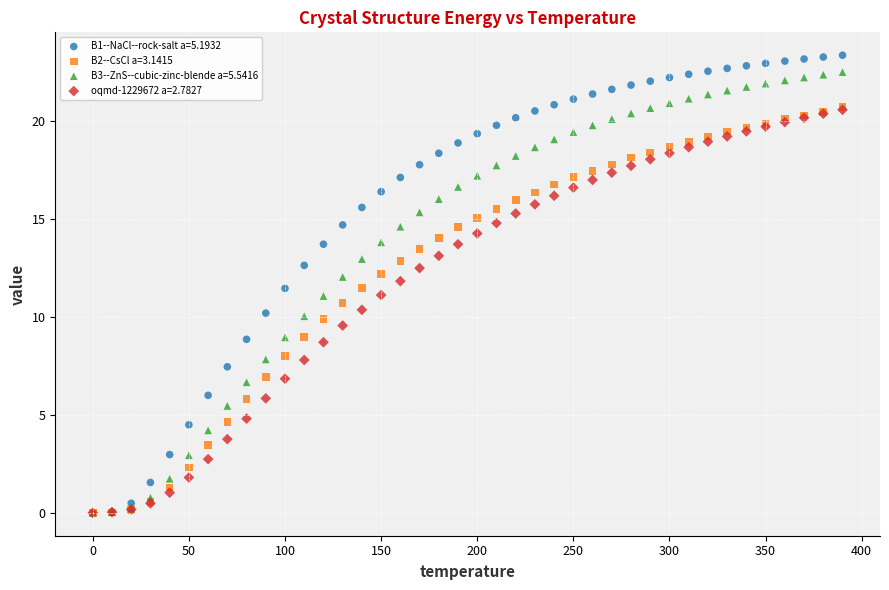

Which series has the widest spread of Y values?

B1--NaCl--rock-salt a=5.1932